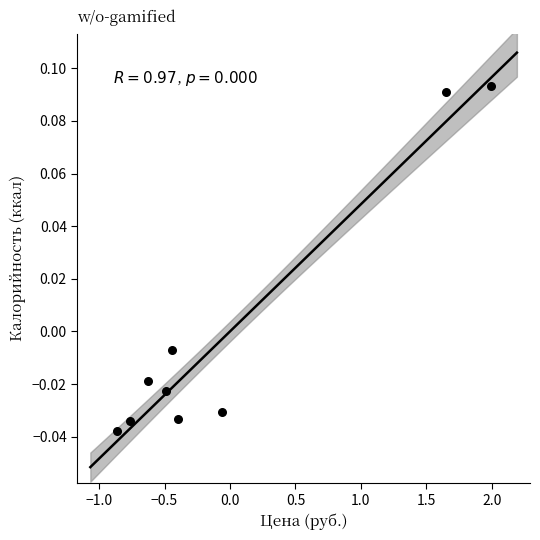

What is the range of X values (max minus min)?

2.9